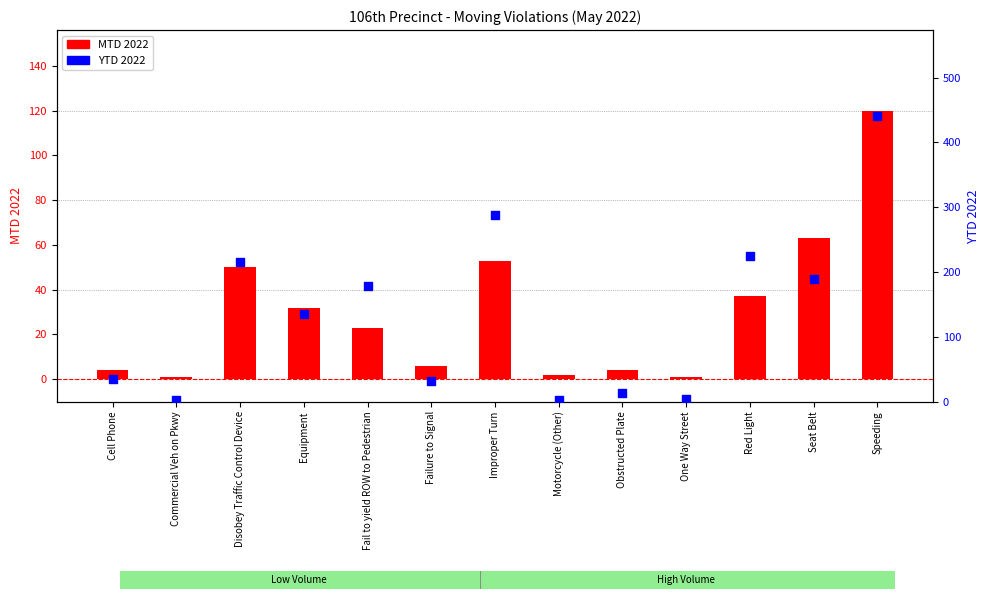

At how many categories does at least one series exceed 206?

4